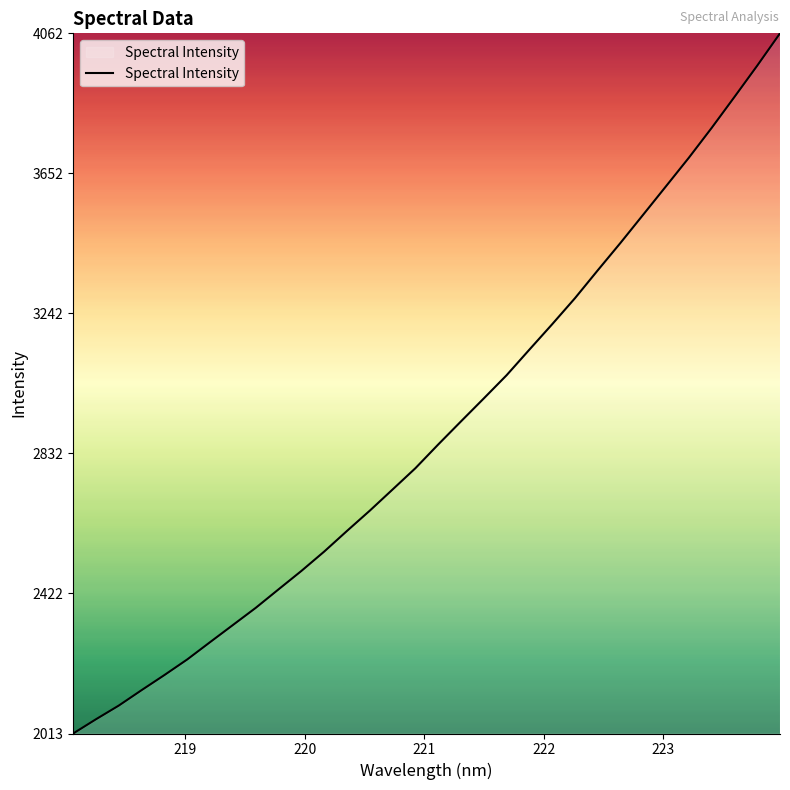

What is the greatest value displayed?

4062.8